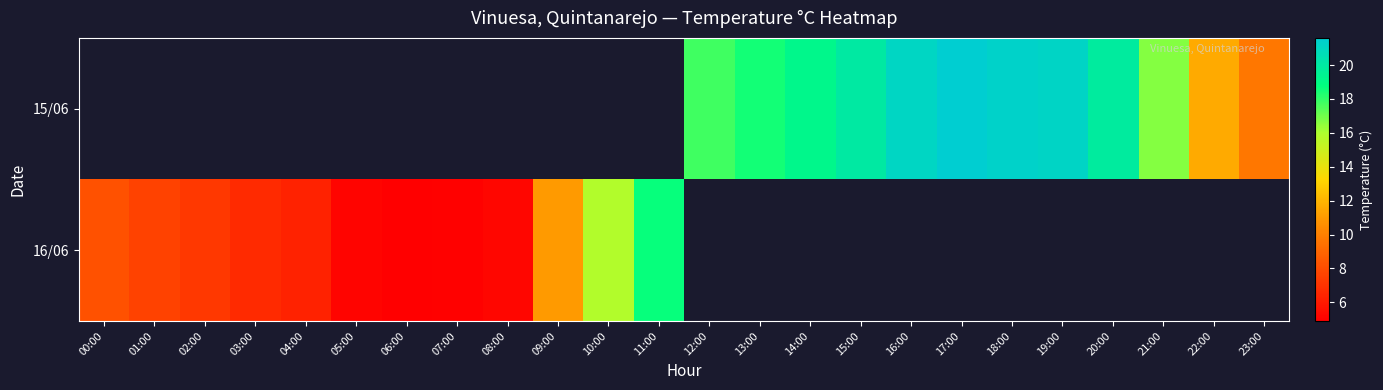

Read the 16/06 value at 01:00.

7.6